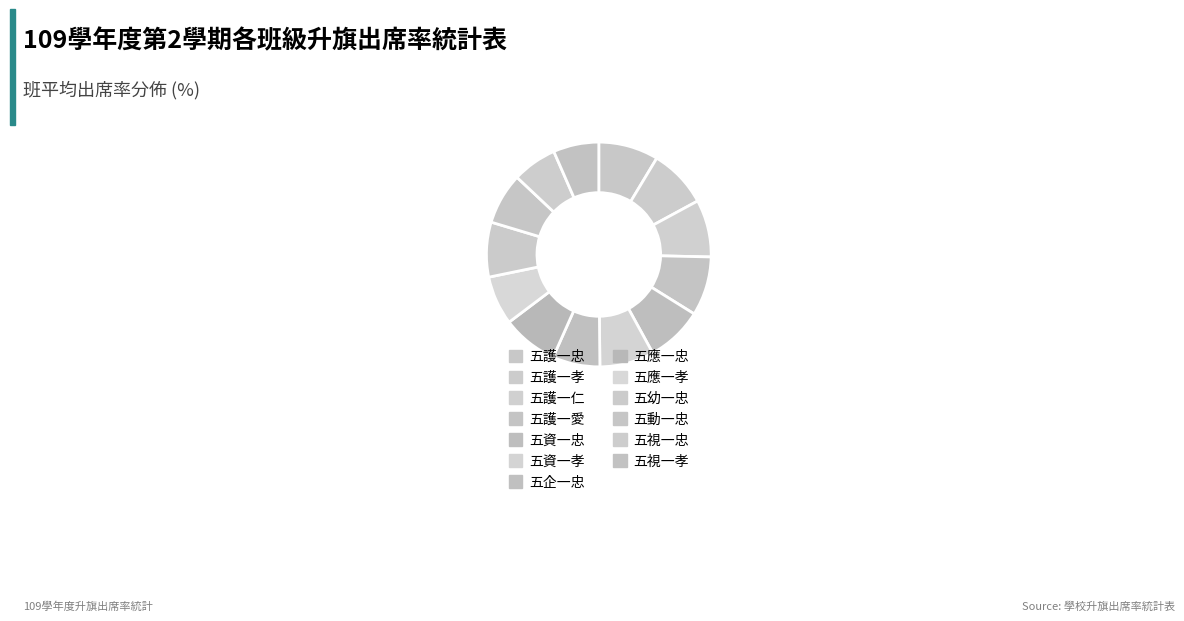

What percentage do 五應一忠 and 五企一忠 together represent?

14.9%